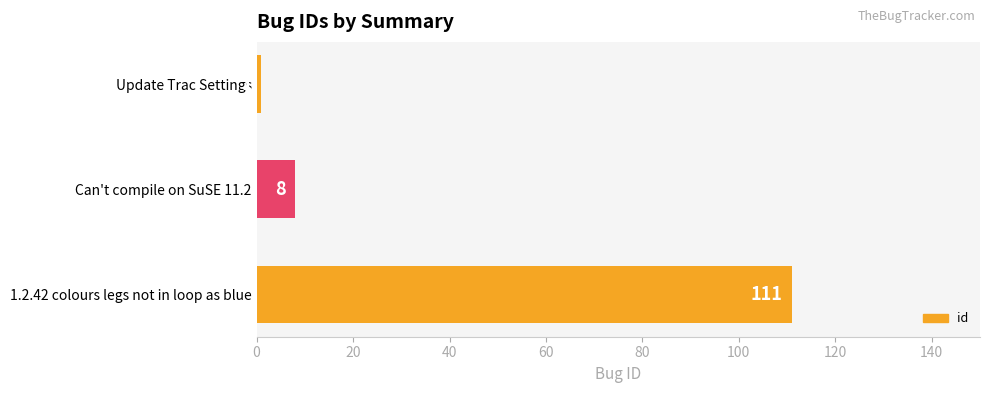

What is the sum of all values?

120